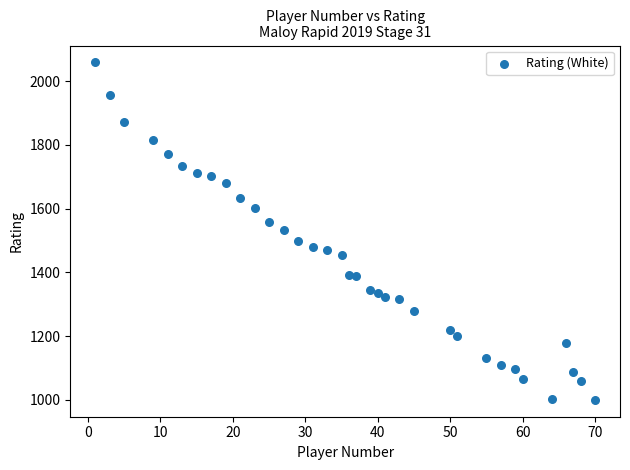

What is the range of X values (max minus min)?

69